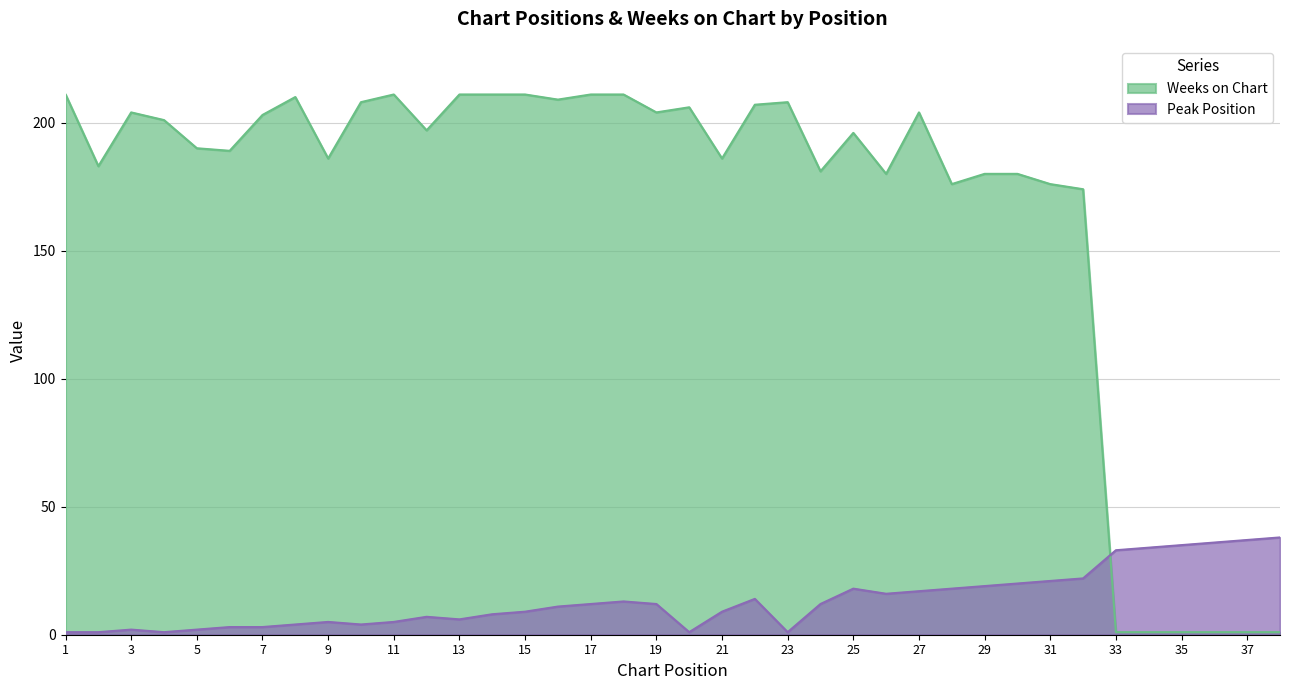

What is the spread (max minus min) of values at 6?

186